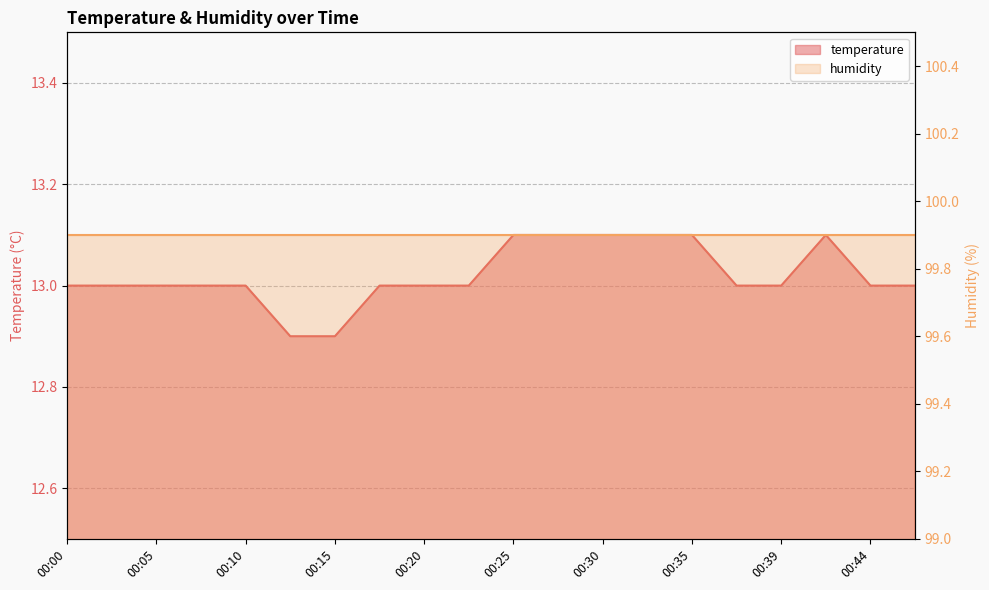

What is the ratio of the value at 00:13 to the value at 00:10?

1.0